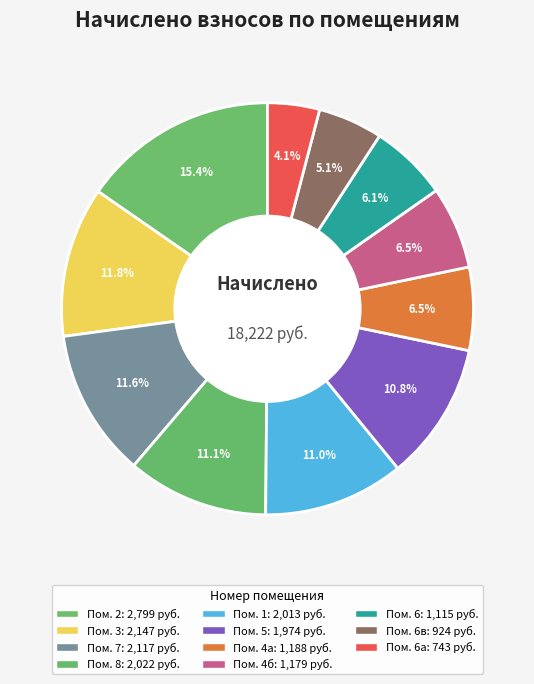

How many segments does this pie chart have?

11